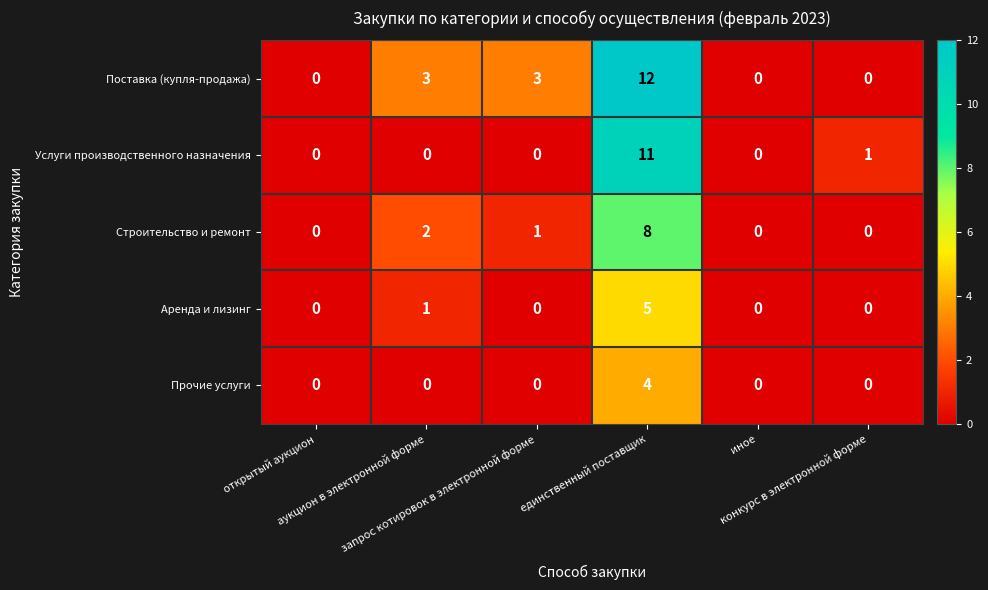

How many Поставка (купля-продажа) values are between 0 and 3?

5